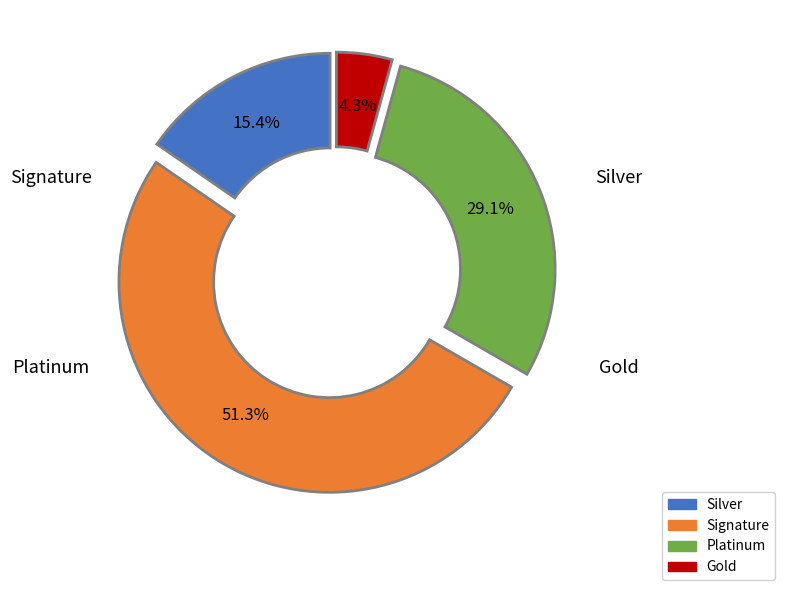

Is there any slice that represents more than half of the pie?

Yes